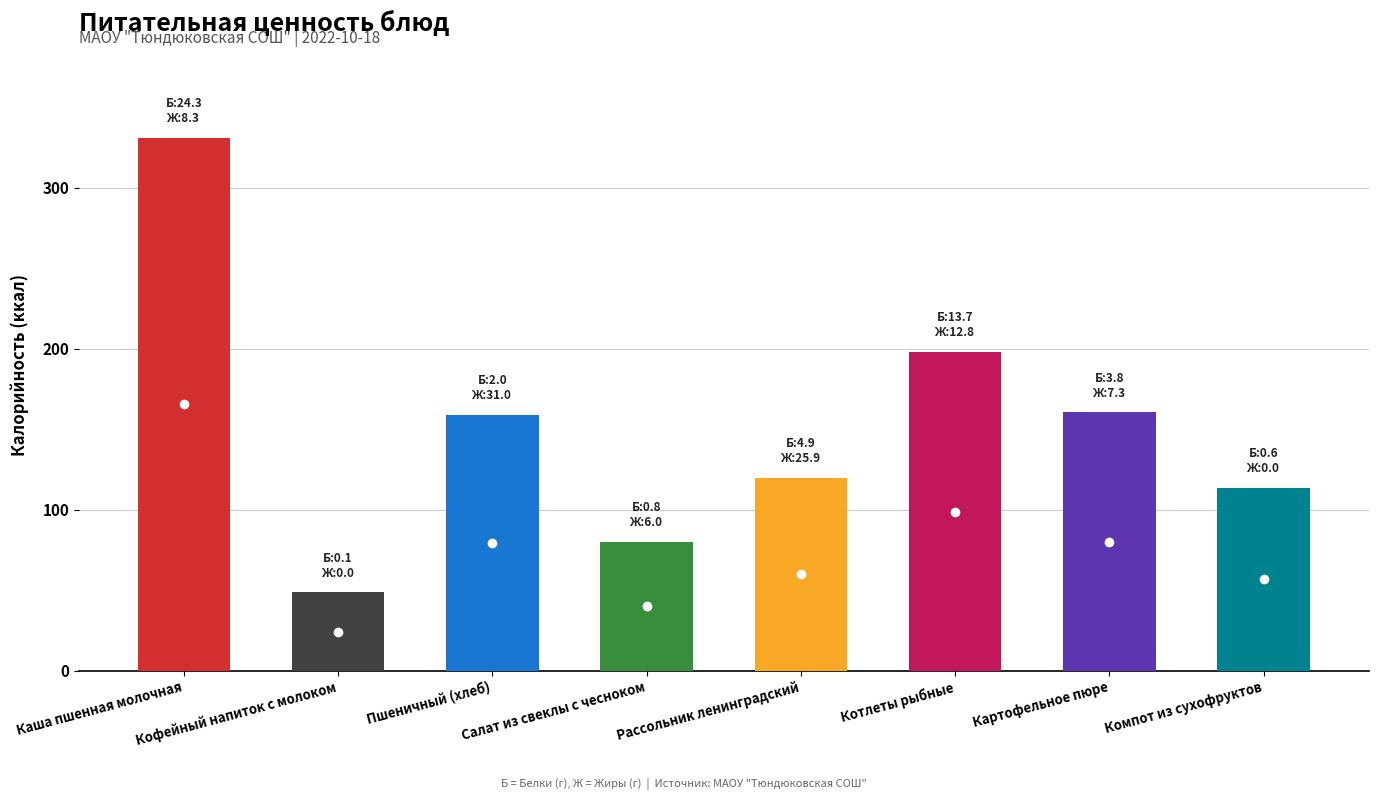

Rank the categories by Жиры value from lowest to highest.

Кофейный напиток с молоком, Компот из сухофруктов, Салат из свеклы с чесноком, Картофельное пюре, Каша пшенная молочная, Котлеты рыбные, Рассольник ленинградский, Пшеничный (хлеб)